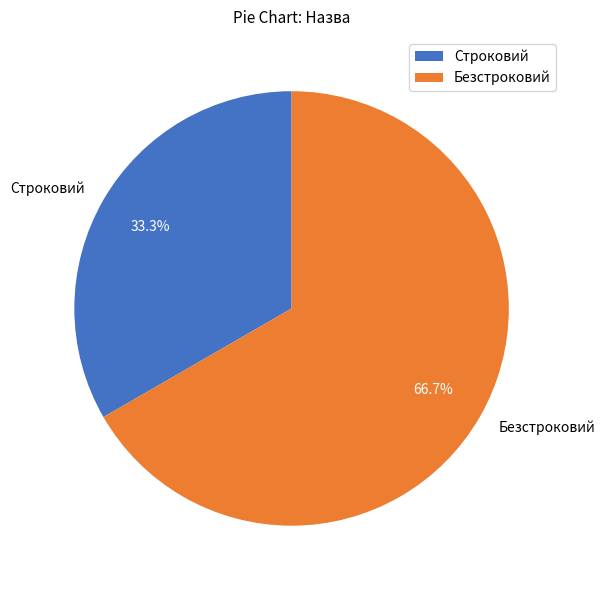

Is the sum of Строковий and Безстроковий greater than half?

Yes